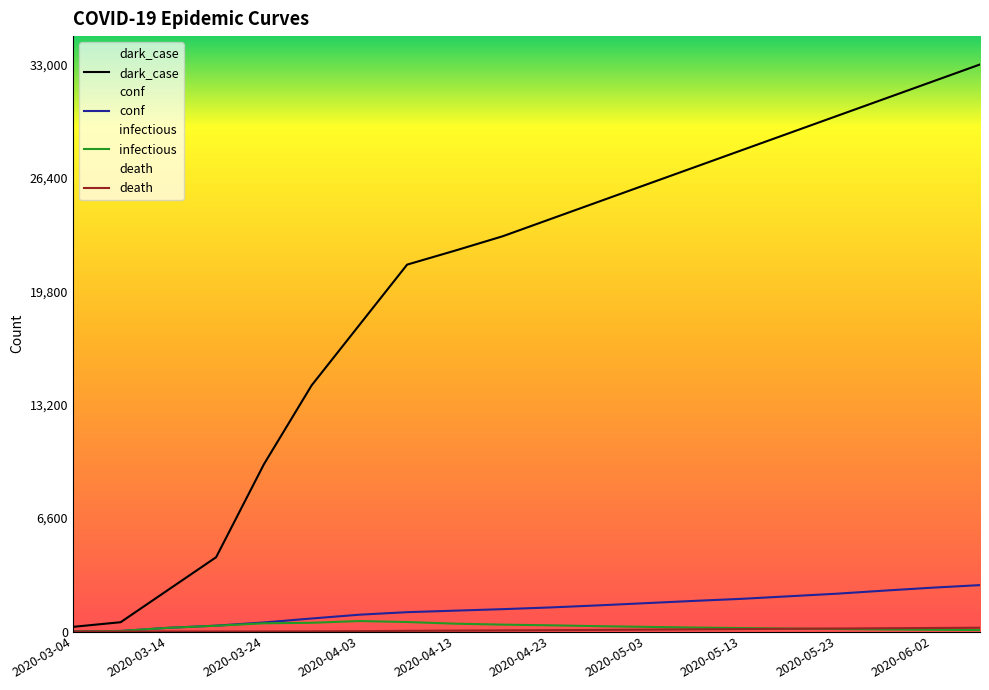

True or false: infectious and dark_case cross at least once.

False